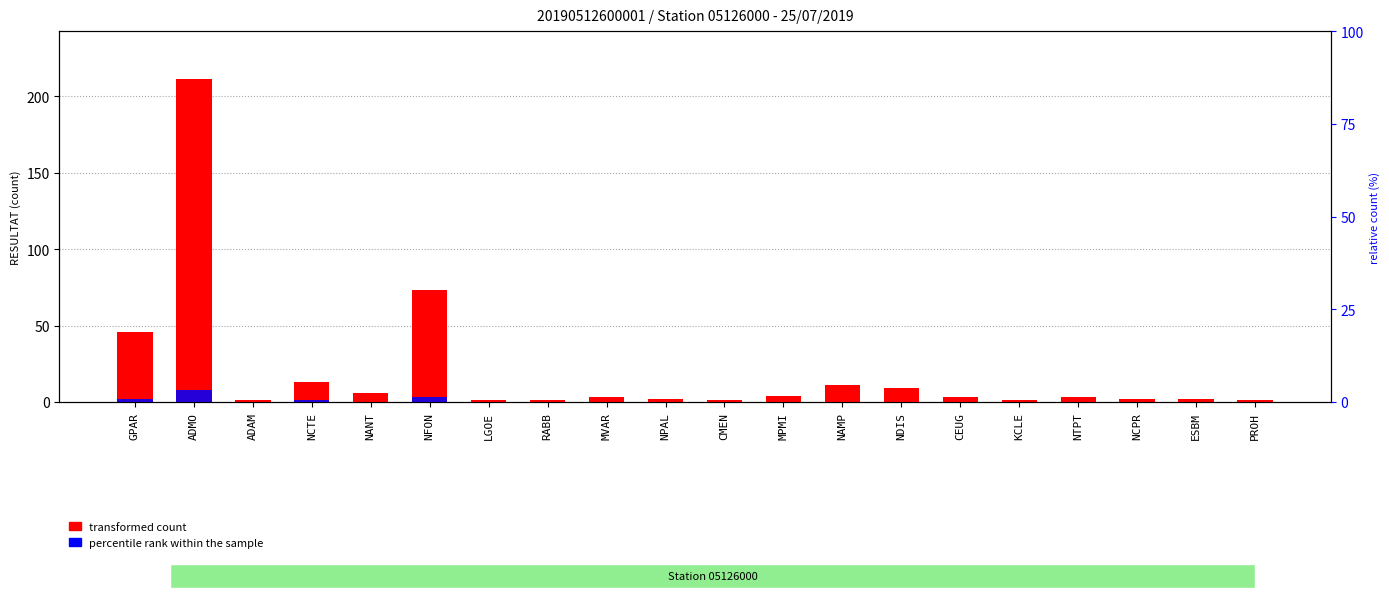

How many positive values does the percentile rank within the sample series have?

4